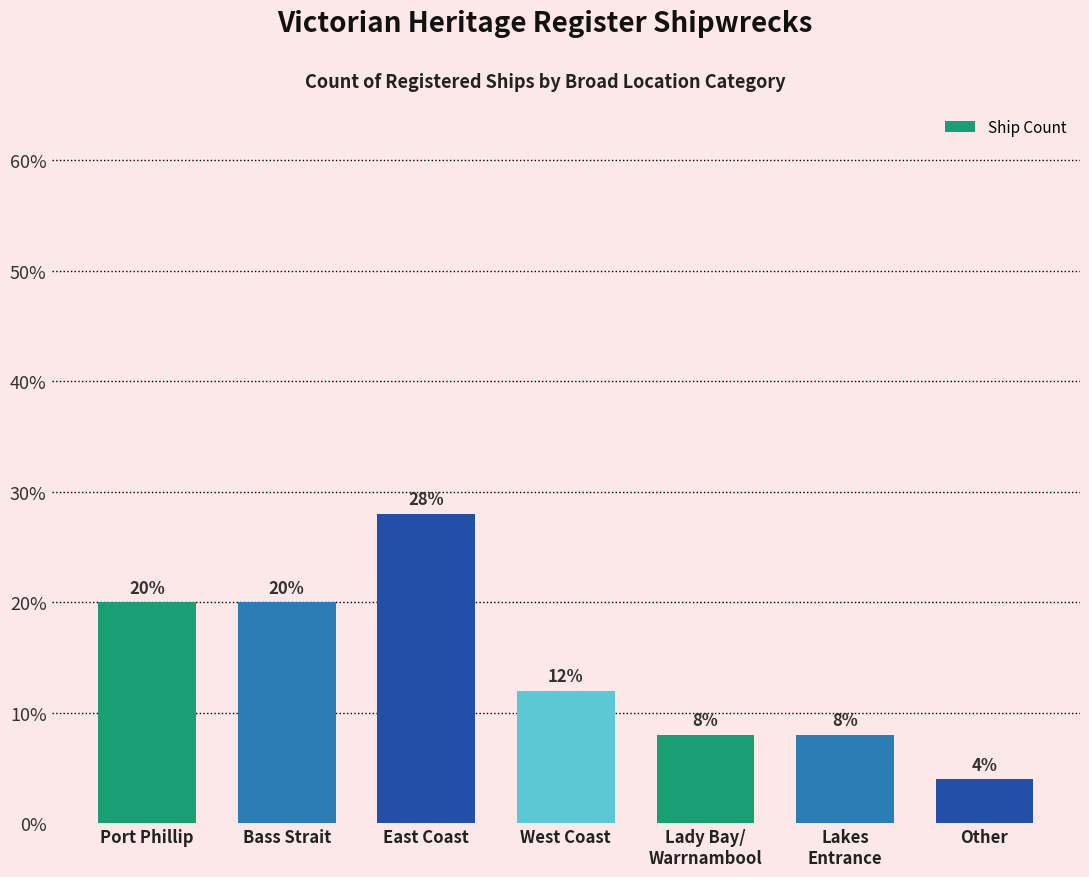

How many values are between 8 and 20?

5